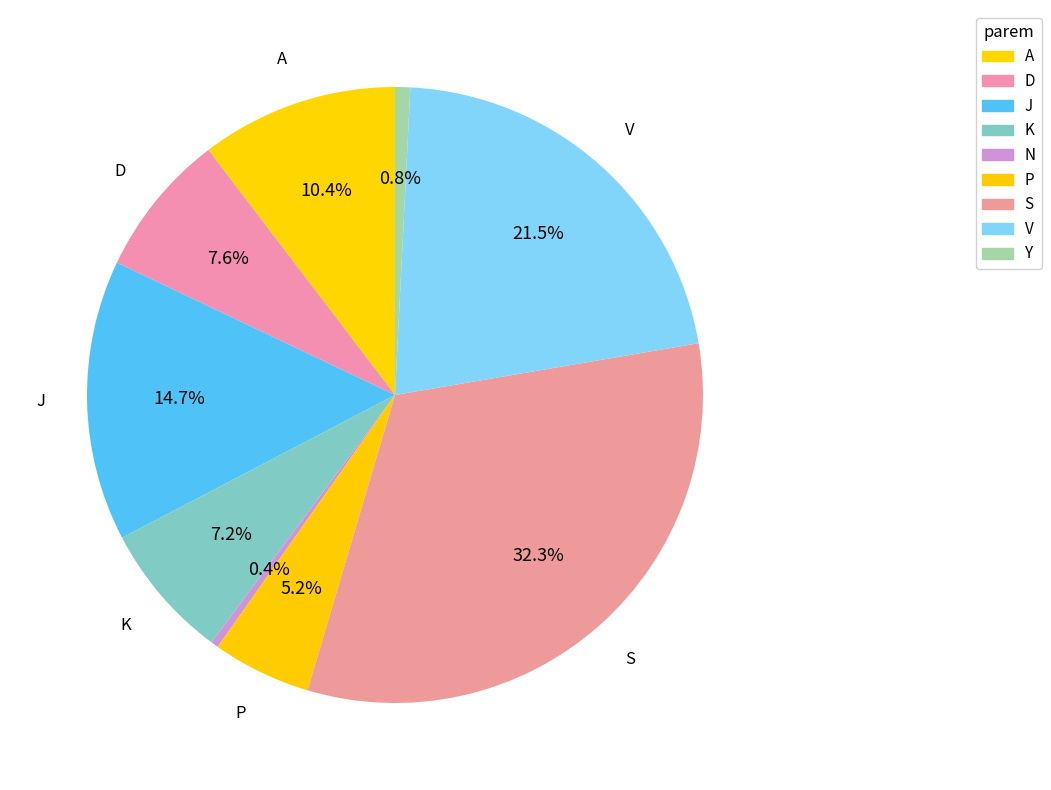

Which slice is the smallest?

N